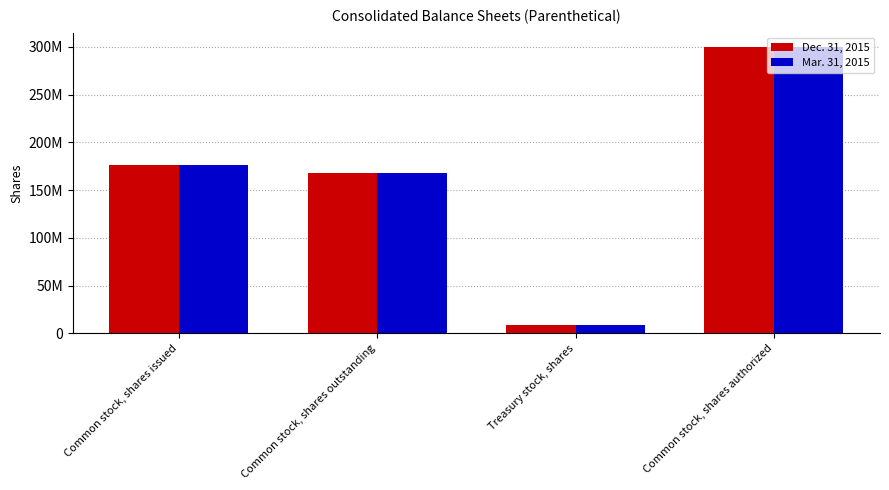

Is the value of Dec. 31, 2015 at Common stock, shares outstanding greater than the value of Mar. 31, 2015 at Treasury stock, shares?

Yes